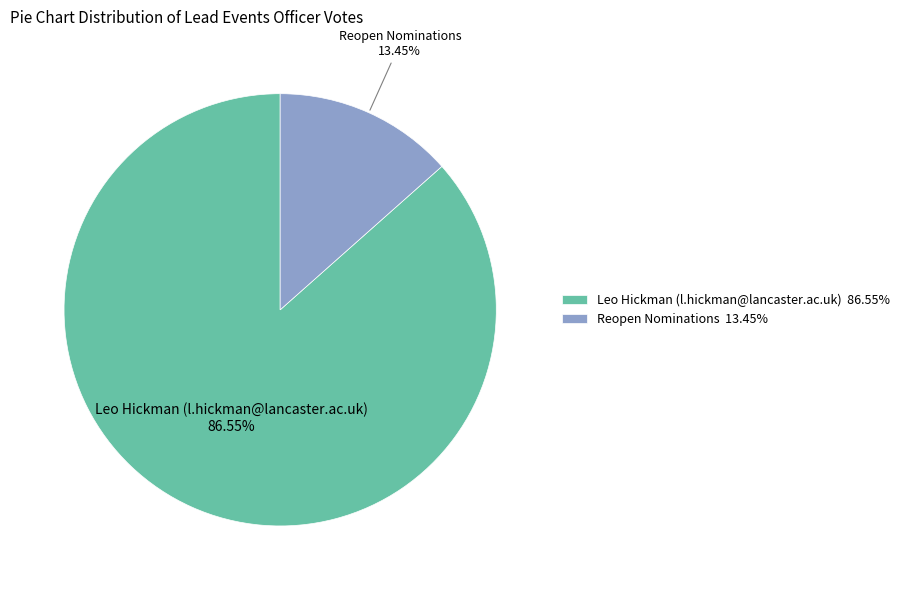

To the nearest percent, what is the combined percentage of Leo Hickman (l.hickman@lancaster.ac.uk) and Reopen Nominations?

100%